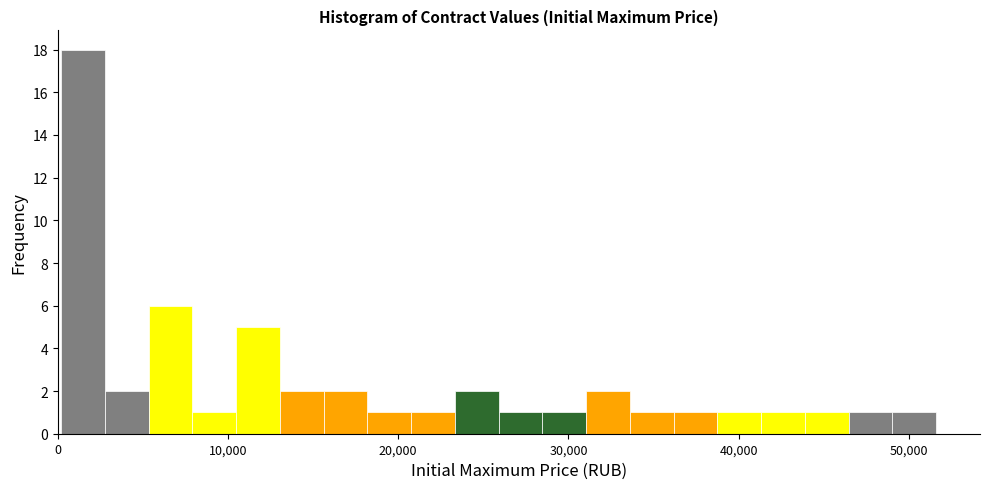

Around what value on the x-axis is the tallest bar? Give the approximate position of its centre, as read against the axis.

1000